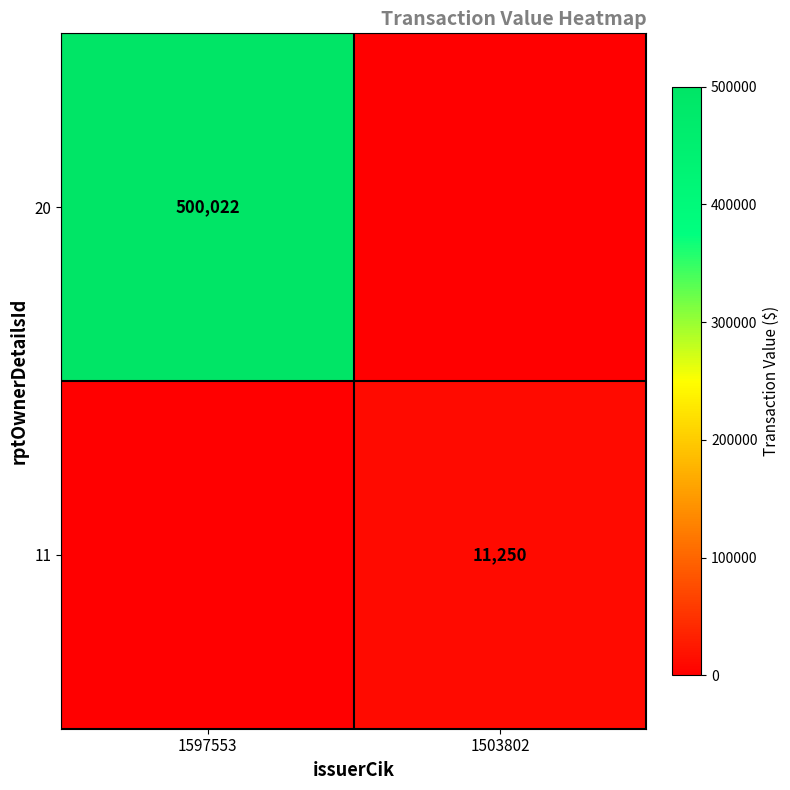

Is it true that 11 equals 6692 at 1503802?

False